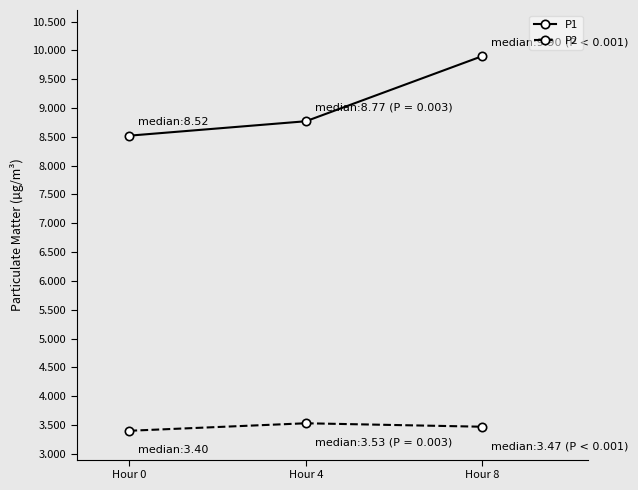

Where is P2 nearest to the value 3?

Hour 0